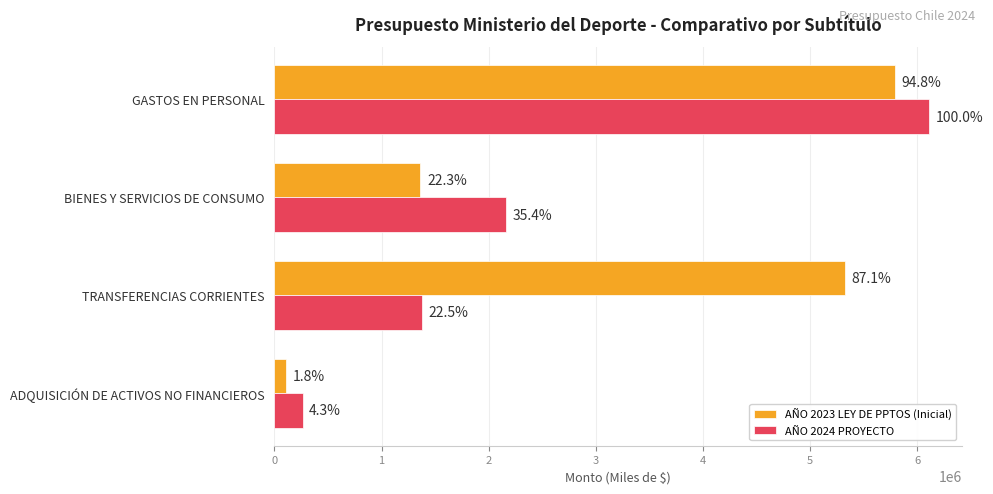

What are all the series names shown in the legend?

AÑO 2023 LEY DE PPTOS (Inicial), AÑO 2024 PROYECTO